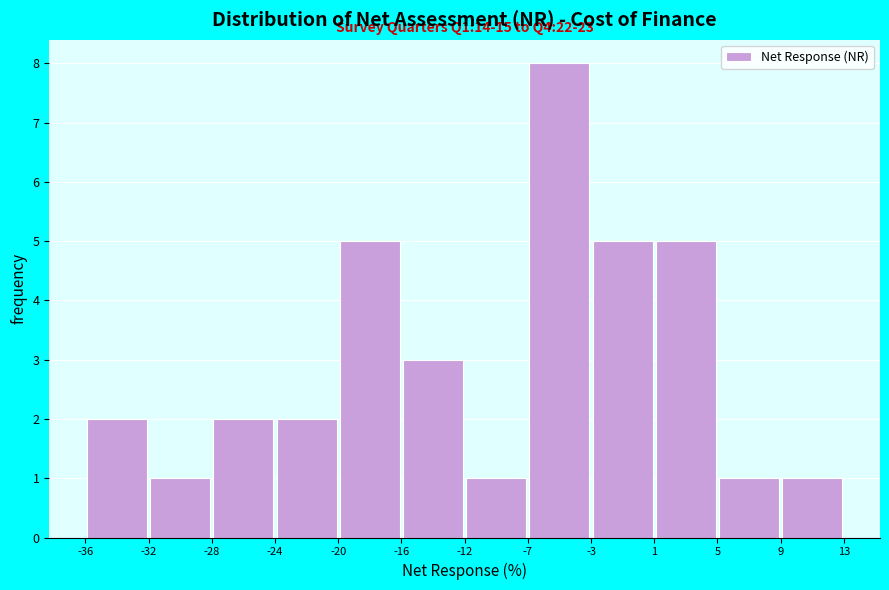

Over which range of the x-axis is the bar tallest?

-7 to -3